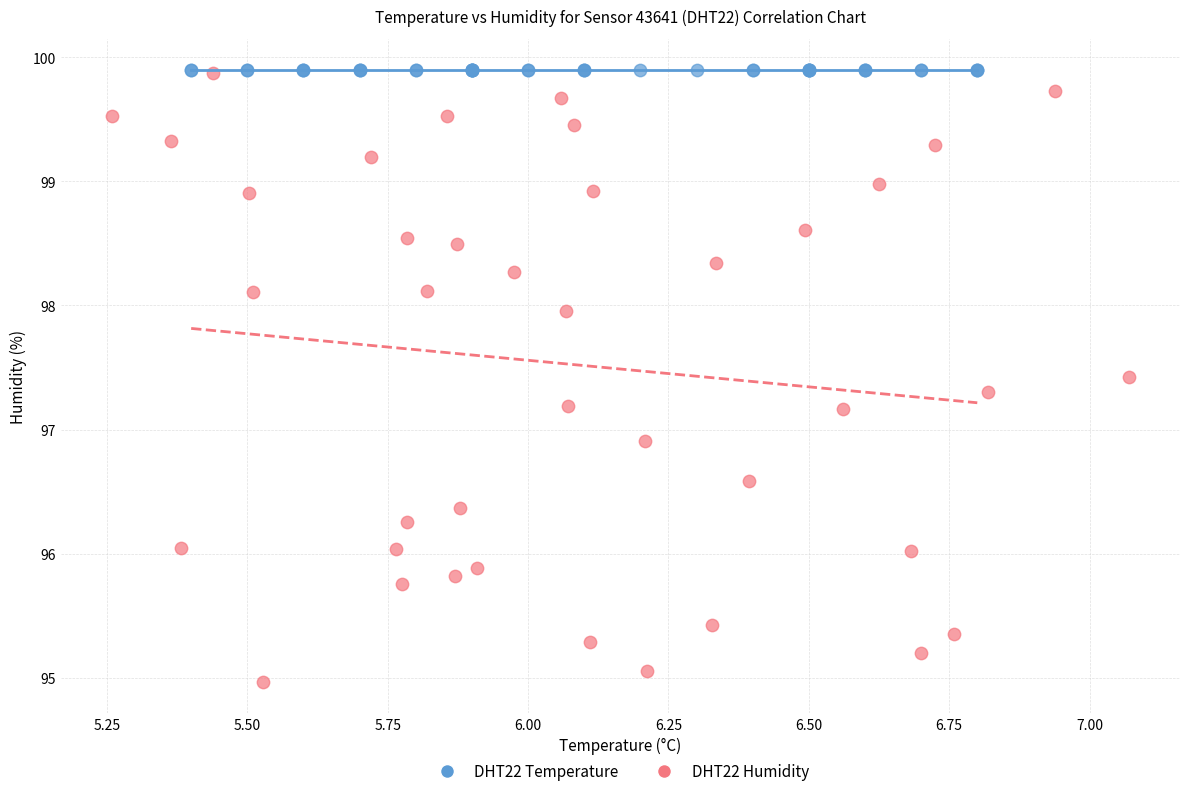

What are all the series names shown in the legend?

DHT22 Temperature, DHT22 Humidity